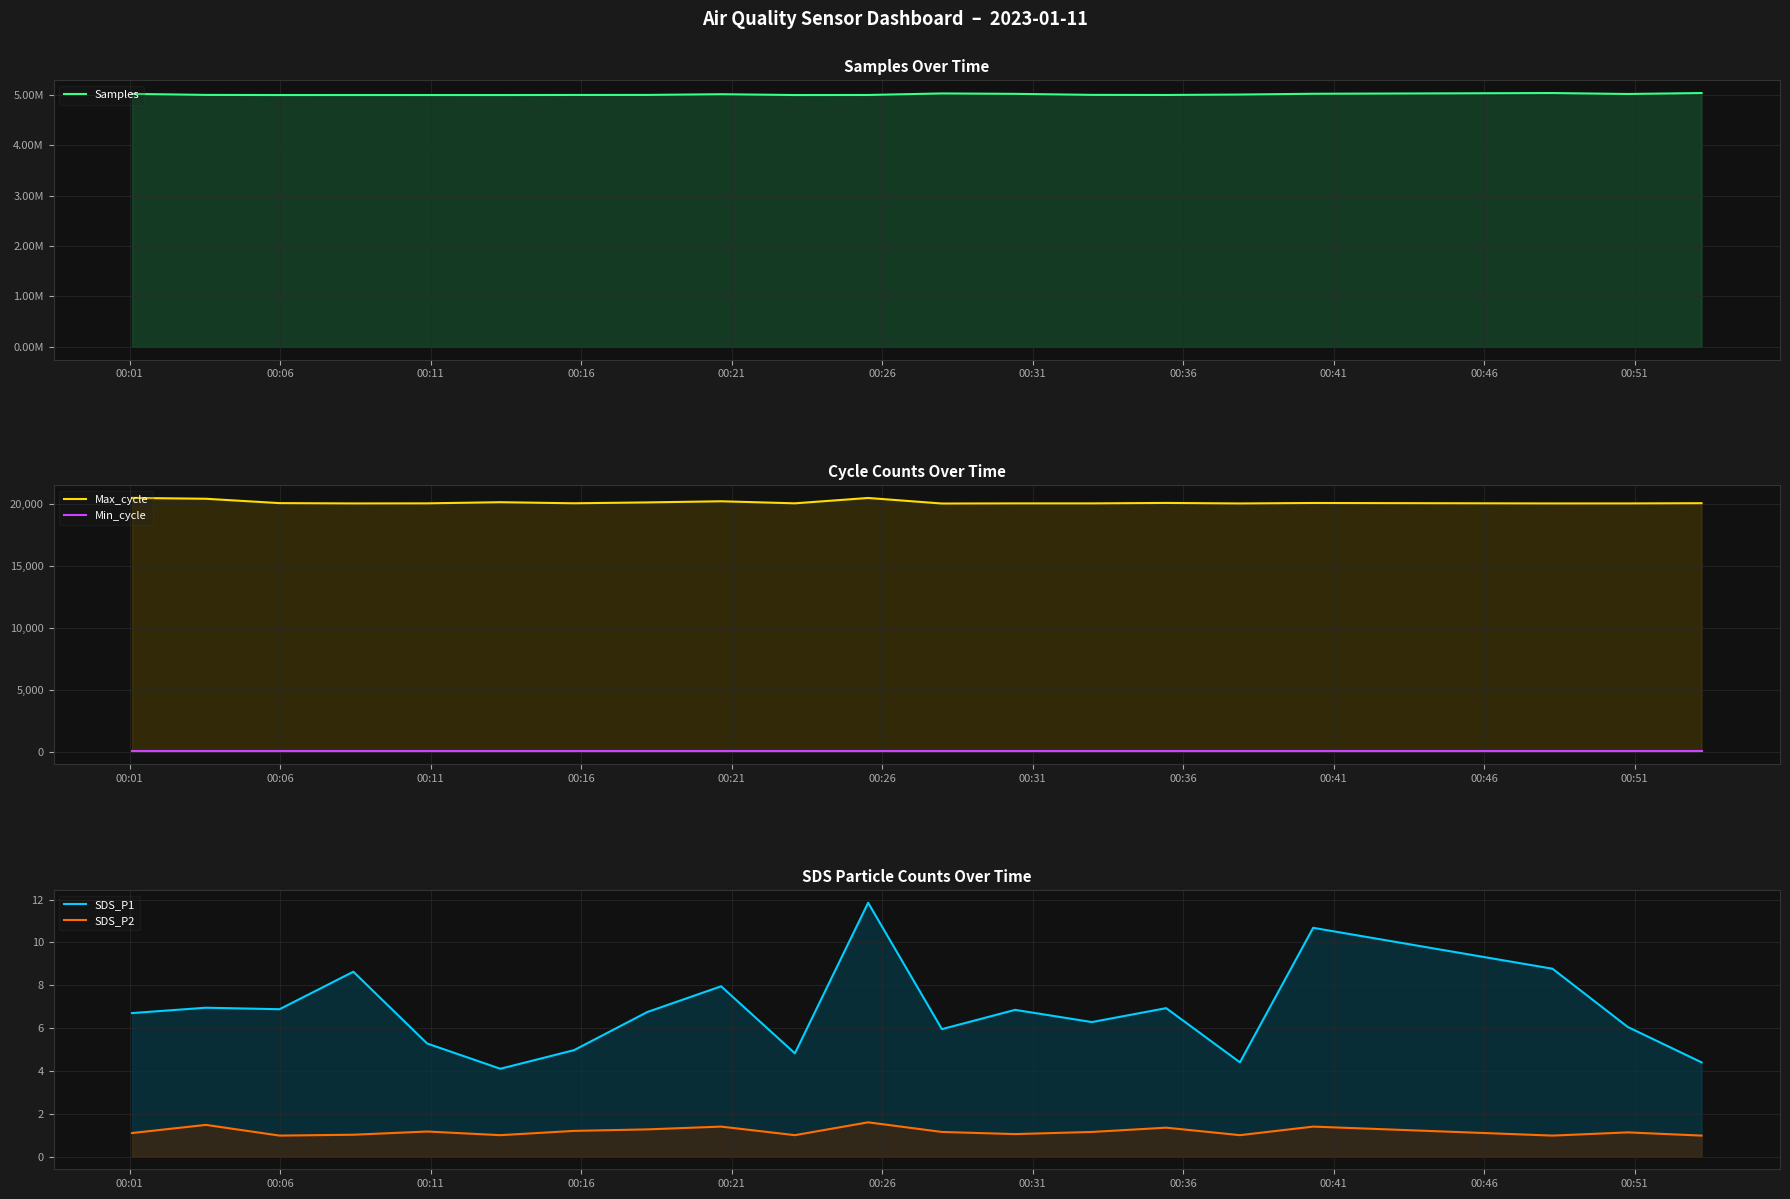

What is the total value across all series at 00:16?

5016772.7